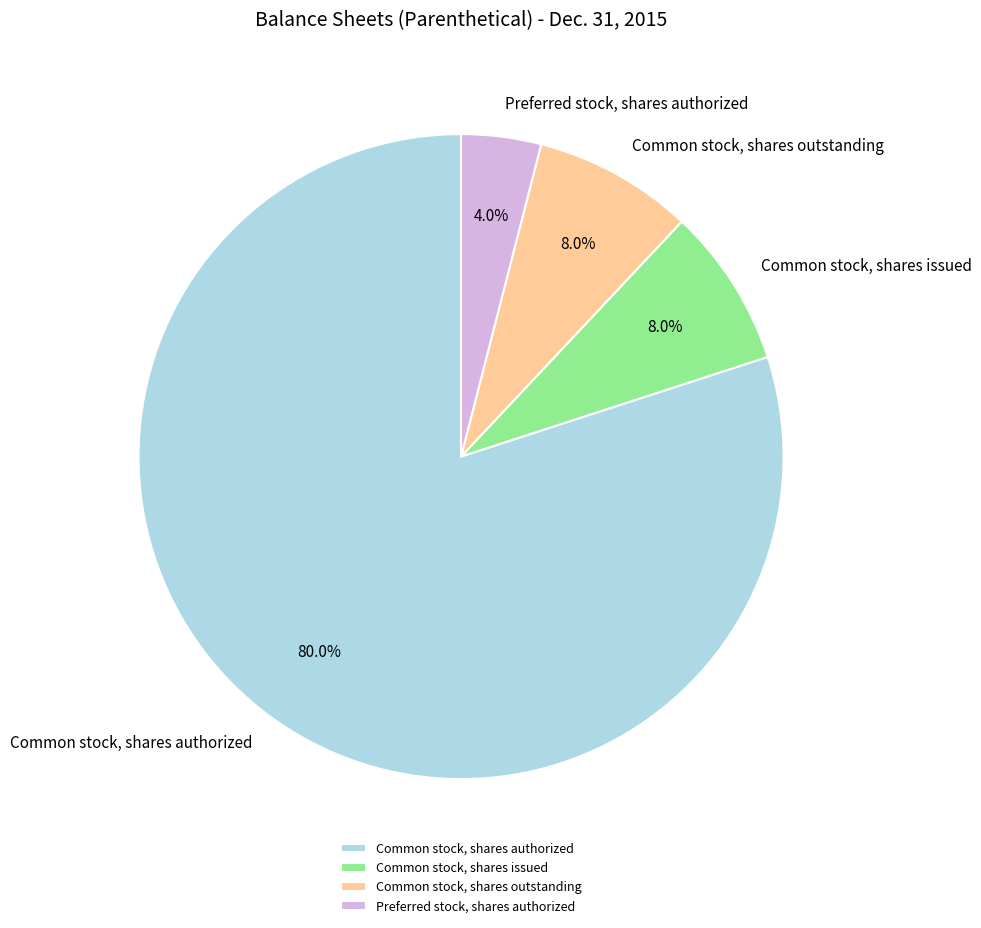

Which category has the smallest portion of the pie?

Preferred stock, shares authorized